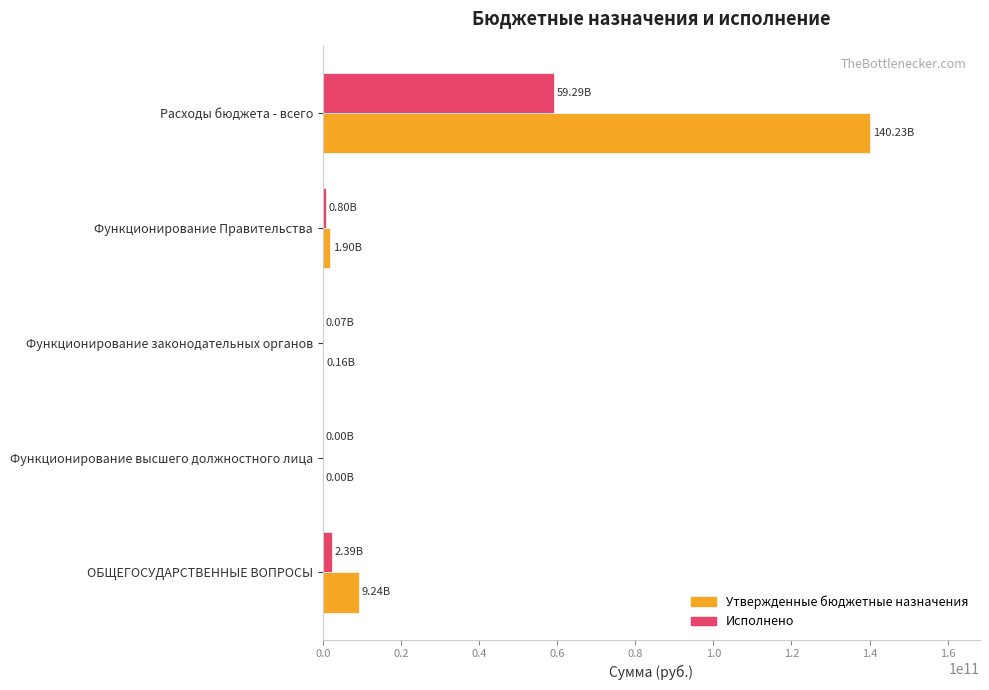

What are all the series names shown in the legend?

Утвержденные бюджетные назначения, Исполнено